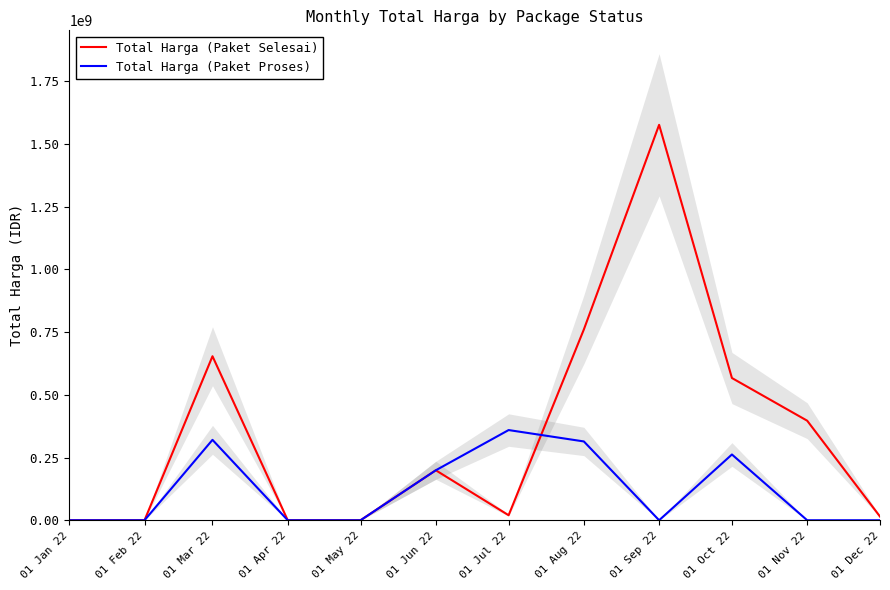

Which has a higher value, 01 Oct 22 or 01 Jan 22?

01 Oct 22